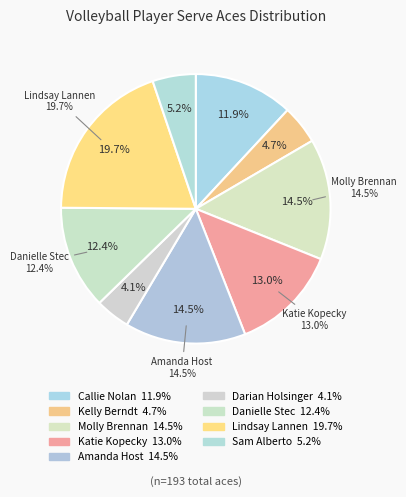

Is there any slice that represents more than half of the pie?

No